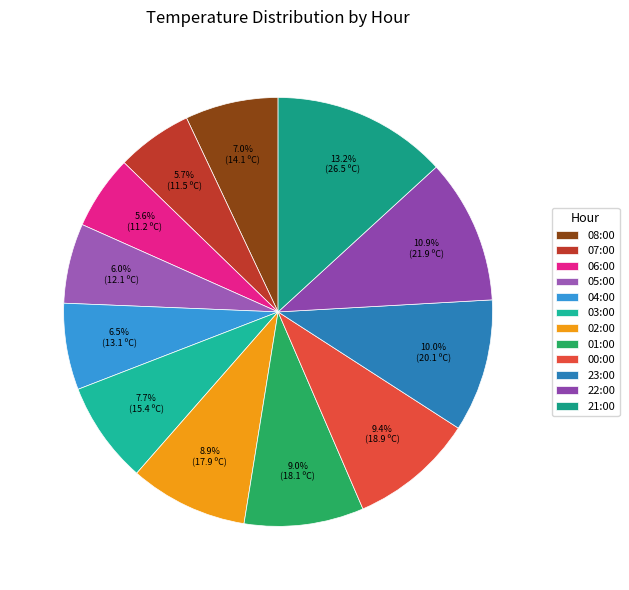

What portion of the pie excludes 02:00?

91.1%